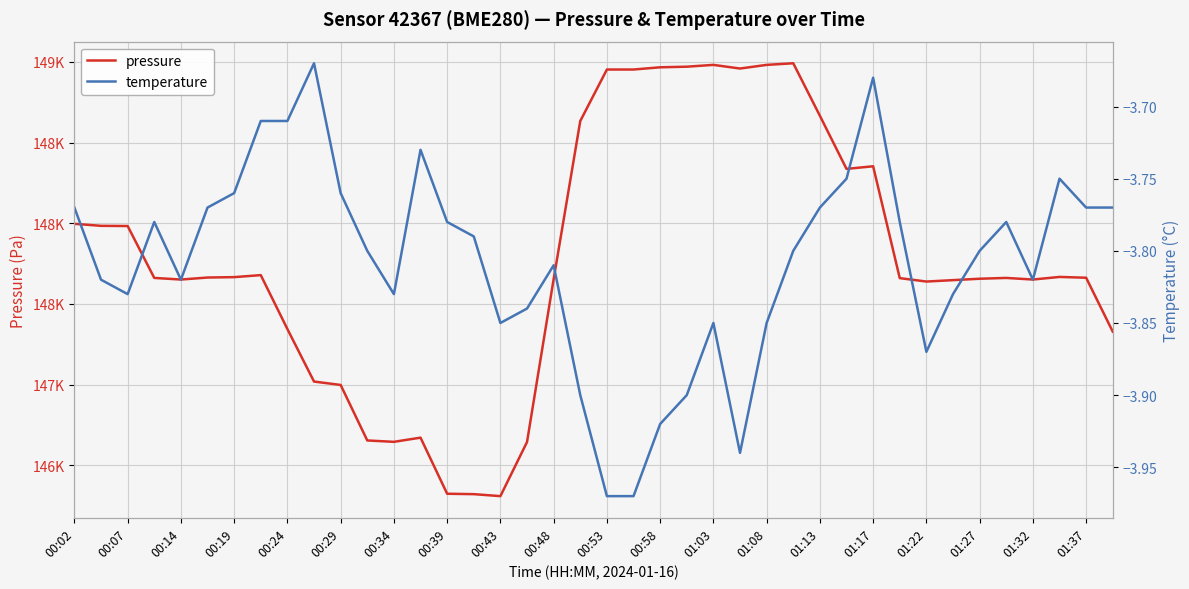

Reading left to right, list all the values displayed in this chart.

pressure: 147996.6	147984.1	147982.9	147661.4	147651.5	147663.9	147666.4	147678.8	147344.9	147019.6	146998.6	146654.8	146646.2	146672.2	146324.8	146322.3	146310.0	146645.0	147653.9	148633.2	148952.2	148952.2	148966.0	148969.8	148980.9	148958.4	148980.9	148991.0	148665.8	148336.8	148353.0	147660.2	147639.1	147647.8	147656.4	147661.4	147651.5	147667.6	147662.7	147328.8
temperature: -3.8	-3.8	-3.8	-3.8	-3.8	-3.8	-3.8	-3.7	-3.7	-3.7	-3.8	-3.8	-3.8	-3.7	-3.8	-3.8	-3.9	-3.8	-3.8	-3.9	-4.0	-4.0	-3.9	-3.9	-3.9	-3.9	-3.9	-3.8	-3.8	-3.8	-3.7	-3.8	-3.9	-3.8	-3.8	-3.8	-3.8	-3.8	-3.8	-3.8